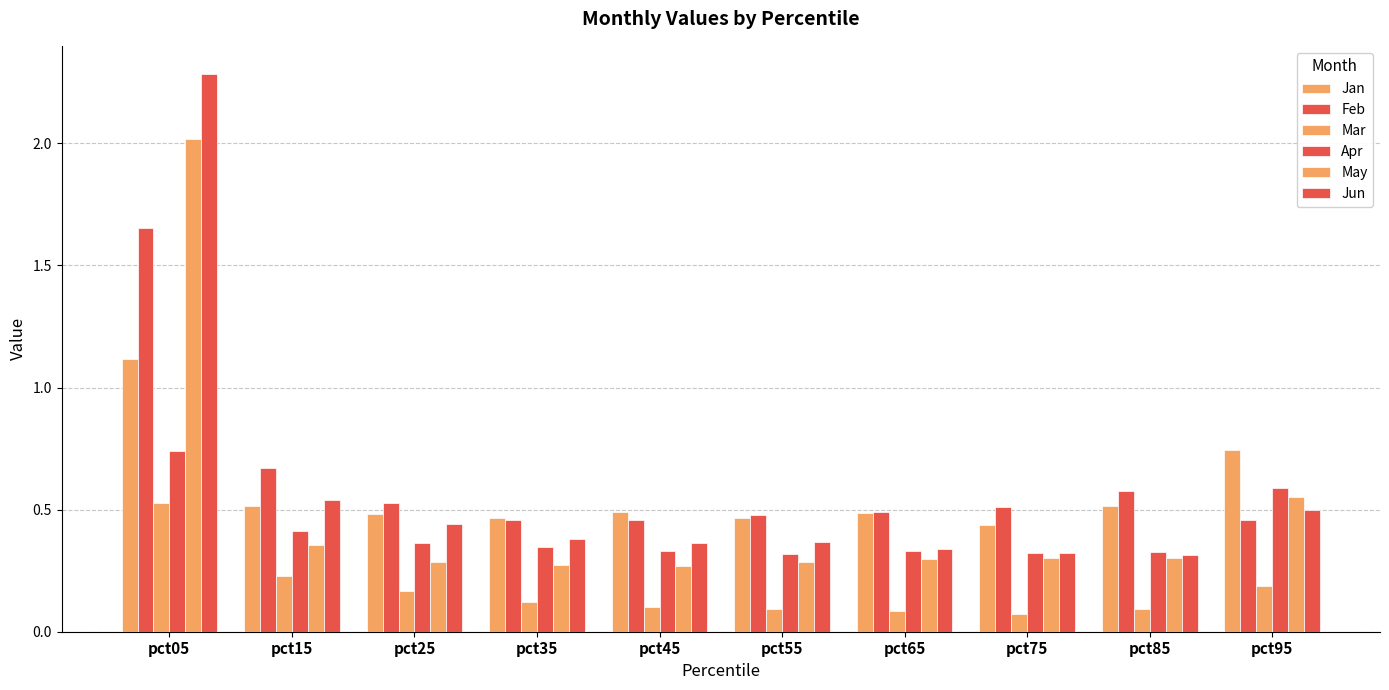

What value does the Jan series have at pct45?

0.5